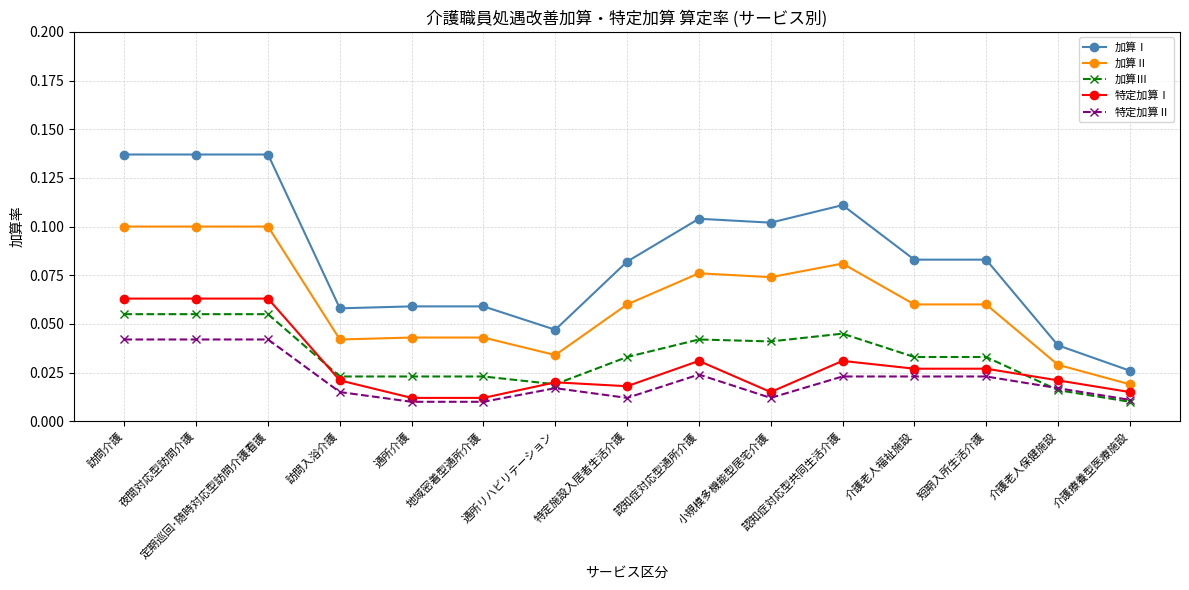

True or false: 特定加算Ⅰ and 加算Ⅰ intersect in this chart.

False